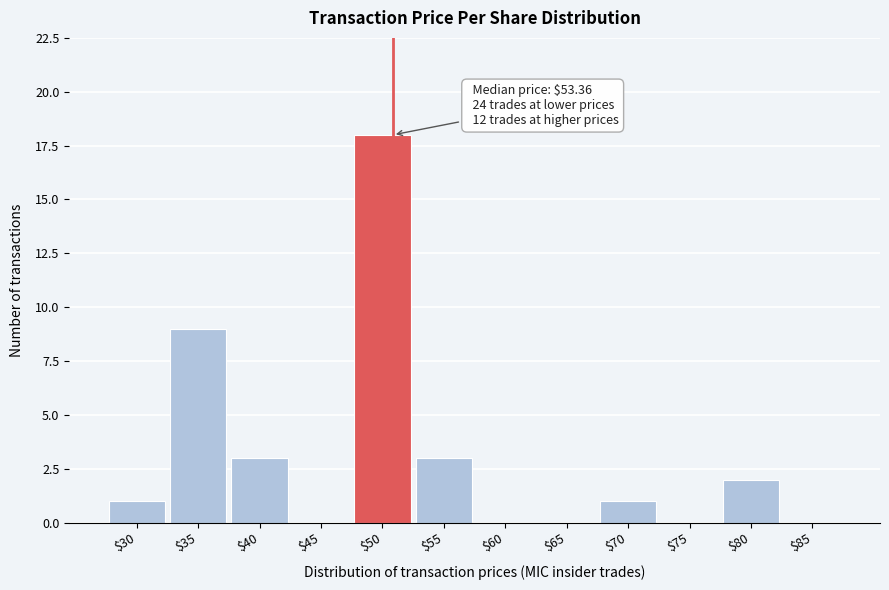

Is it true that the value at $35 is 9?

True